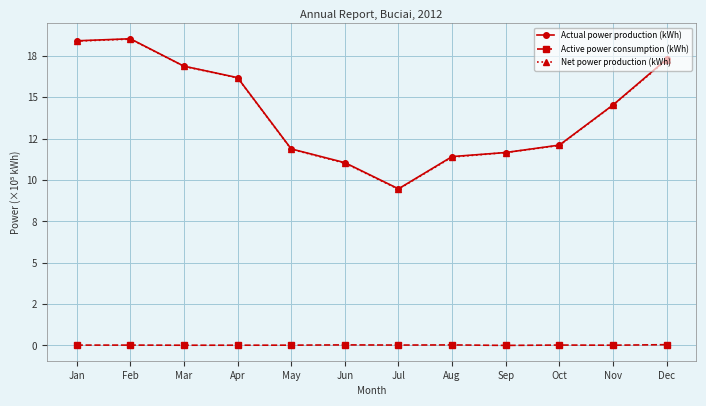

What are all the series names shown in the legend?

Actual power production (kWh), Active power consumption (kWh), Net power production (kWh)